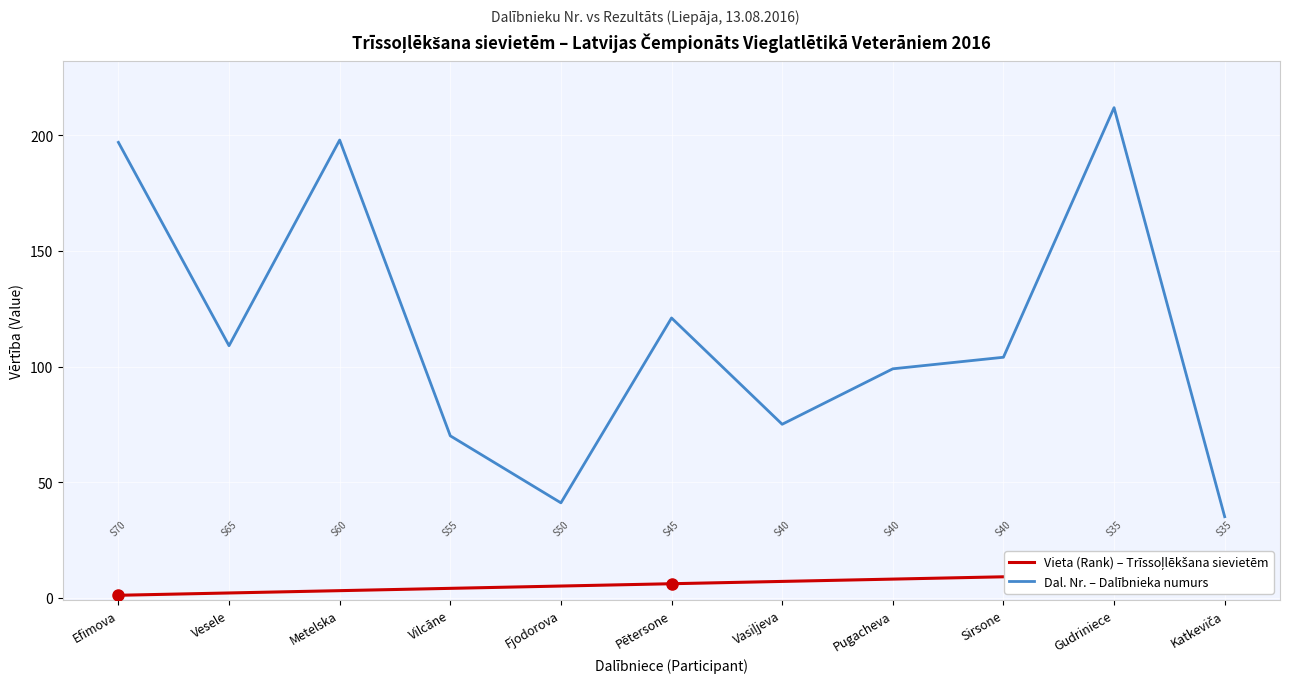

Reading left to right, extract all data points from this chart.

Vieta (Rank) – Trīssoļlēkšana sievietēm: Efimova=1	Vesele=2	Metelska=3	Vilcāne=4	Fjodorova=5	Pētersone=6	Vasiļjeva=7	Pugacheva=8	Sirsone=9	Gudriniece=10	Katkeviča=11
Dal. Nr. – Dalībnieka numurs: Efimova=197	Vesele=109	Metelska=198	Vilcāne=70	Fjodorova=41	Pētersone=121	Vasiļjeva=75	Pugacheva=99	Sirsone=104	Gudriniece=212	Katkeviča=35